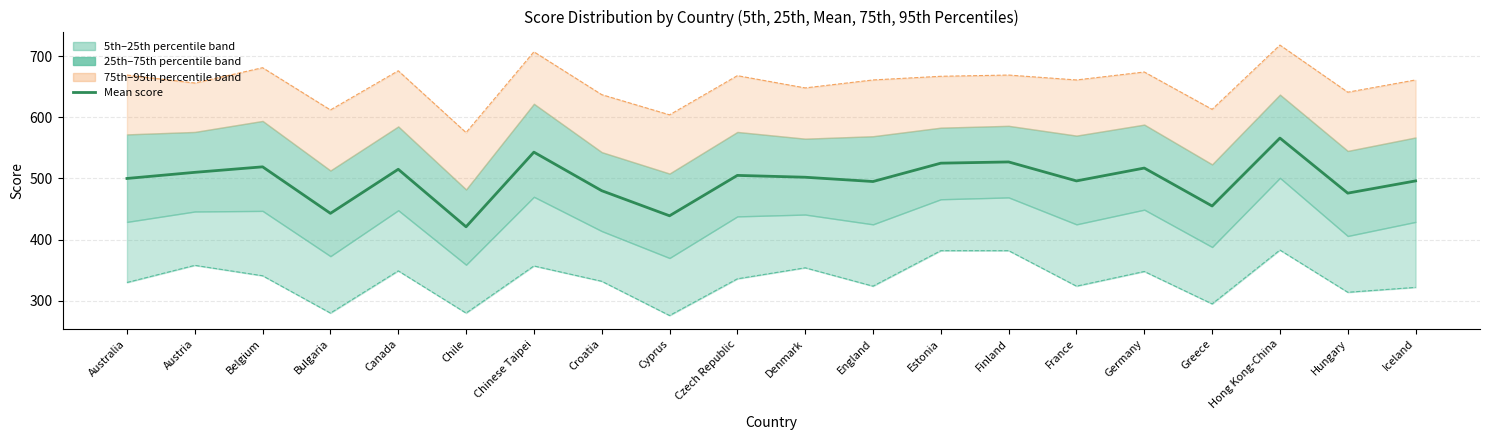

Reading right to left, extract all data points from this chart.

Mean score: Iceland=496	Hungary=476	Hong Kong-China=566	Greece=455	Germany=517	France=496	Finland=527	Estonia=525	England=495	Denmark=502	Czech Republic=505	Cyprus=439	Croatia=480	Chinese Taipei=543	Chile=421	Canada=515	Bulgaria=443	Belgium=519	Austria=510	Australia=500
5th percentile: Iceland=322	Hungary=314	Hong Kong-China=383	Greece=295	Germany=348	France=324	Finland=382	Estonia=382	England=324	Denmark=354	Czech Republic=336	Cyprus=276	Croatia=332	Chinese Taipei=357	Chile=280	Canada=349	Bulgaria=280	Belgium=341	Austria=358	Australia=330
95th percentile: Iceland=661	Hungary=641	Hong Kong-China=718	Greece=613	Germany=674	France=661	Finland=669	Estonia=667	England=661	Denmark=648	Czech Republic=668	Cyprus=604	Croatia=637	Chinese Taipei=707	Chile=575	Canada=676	Bulgaria=612	Belgium=681	Austria=656	Australia=669